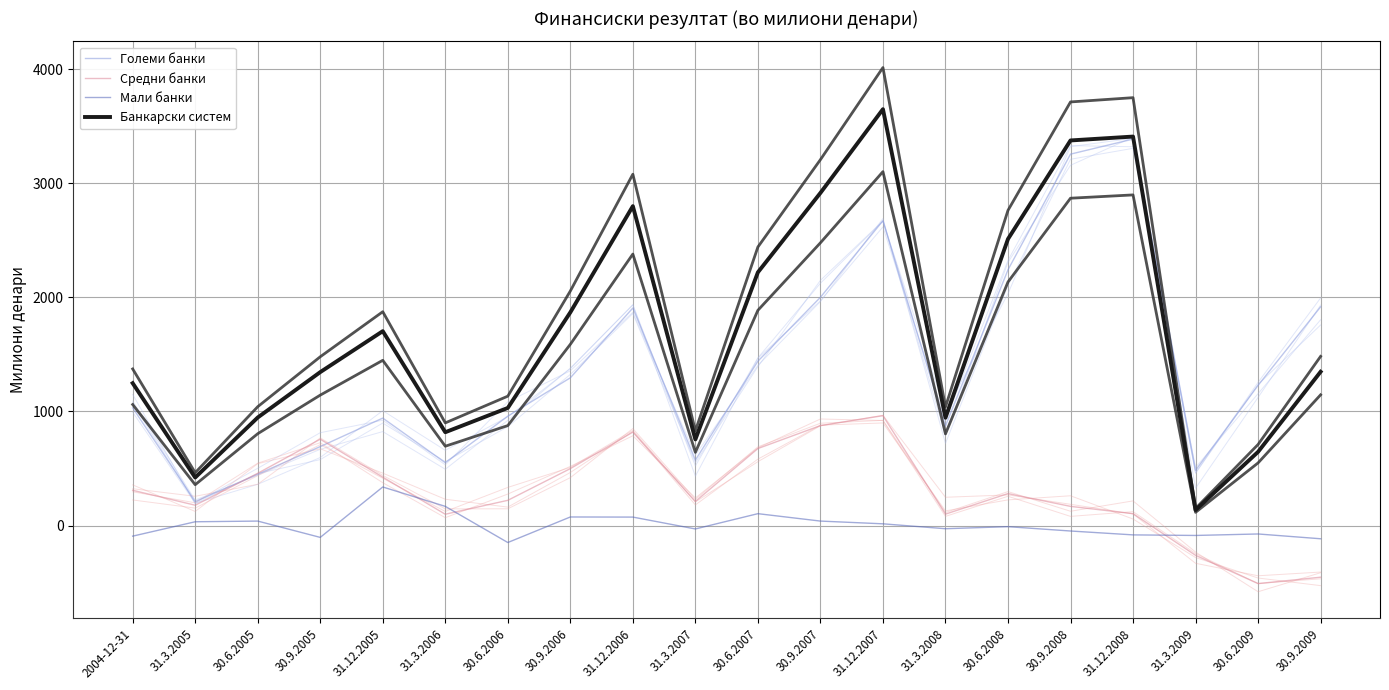

At 31.12.2008, list the series in order from smallest to largest.

Мали банки, Средни банки, Големи банки, Банкарски систем